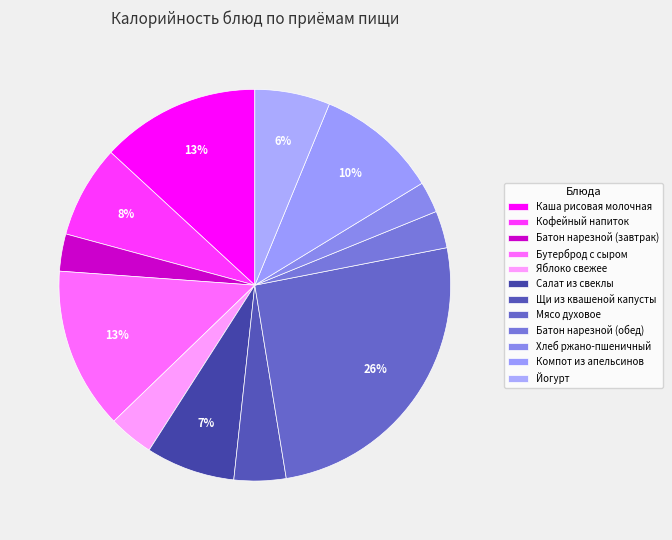

What percentage is the Яблоко свежее slice, to the nearest percent?

4%